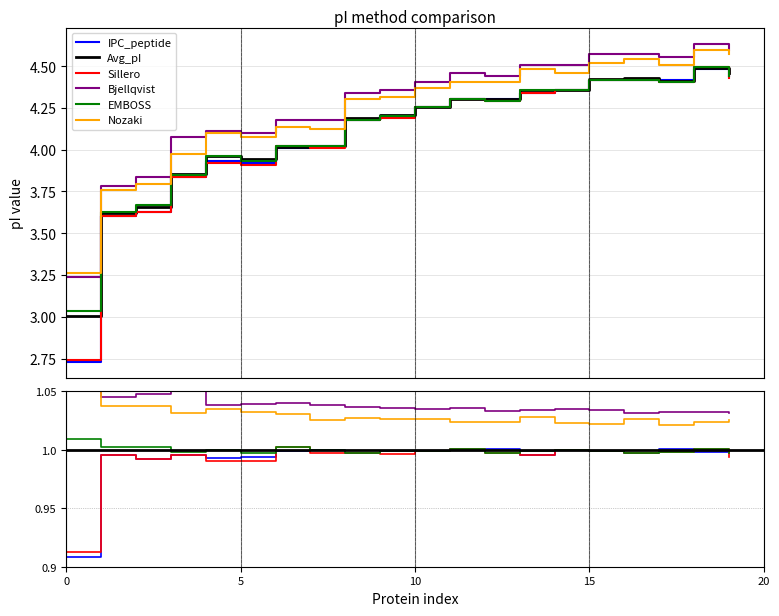

Which series has the largest range (max minus min)?

IPC_peptide